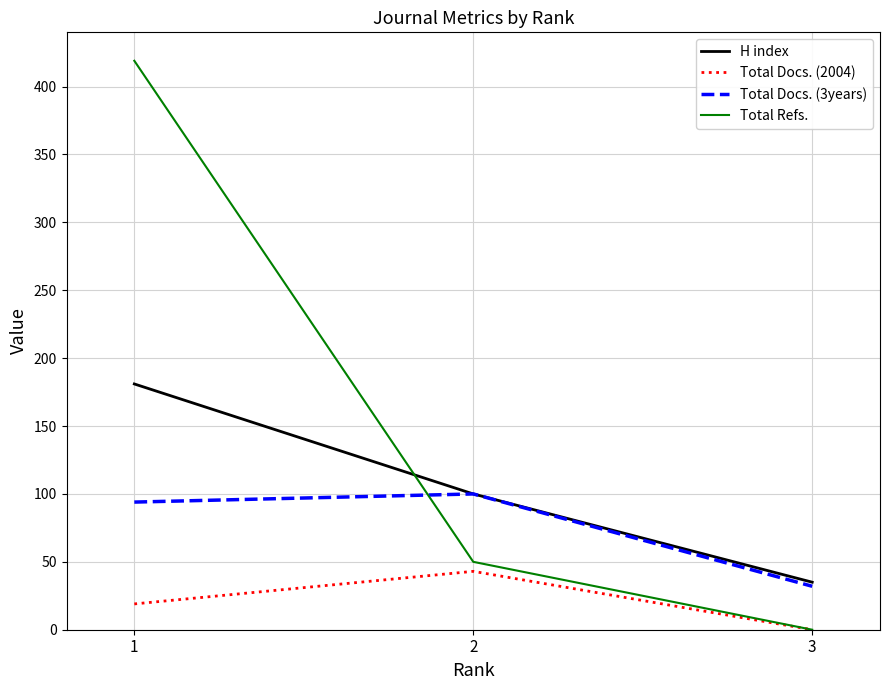

Between 1 and 3, which series saw the biggest shift?

Total Refs.